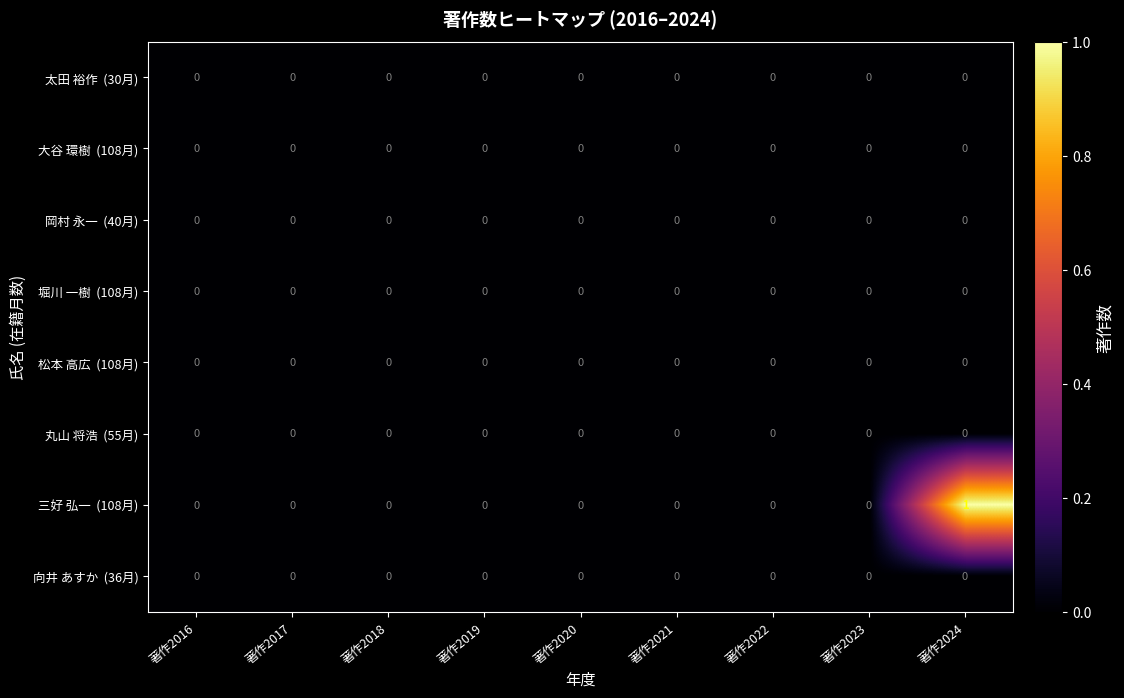

At which category is the sum across all series the highest?

著作2024